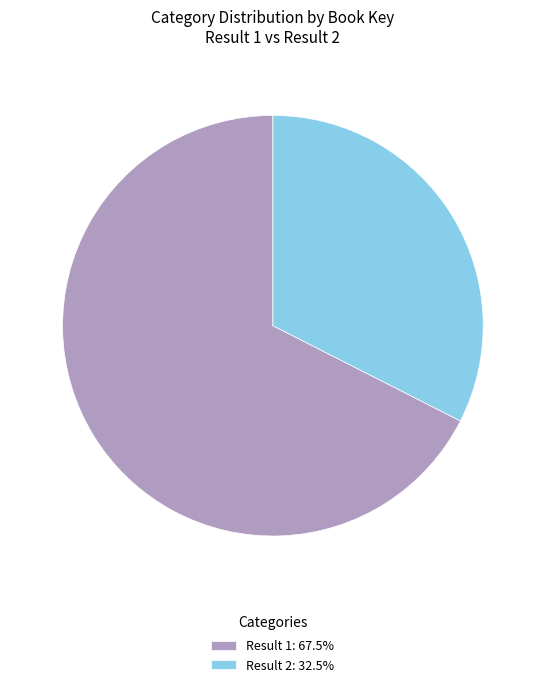

Is the sum of Result 2: 32.5% and Result 1: 67.5% greater than half?

Yes